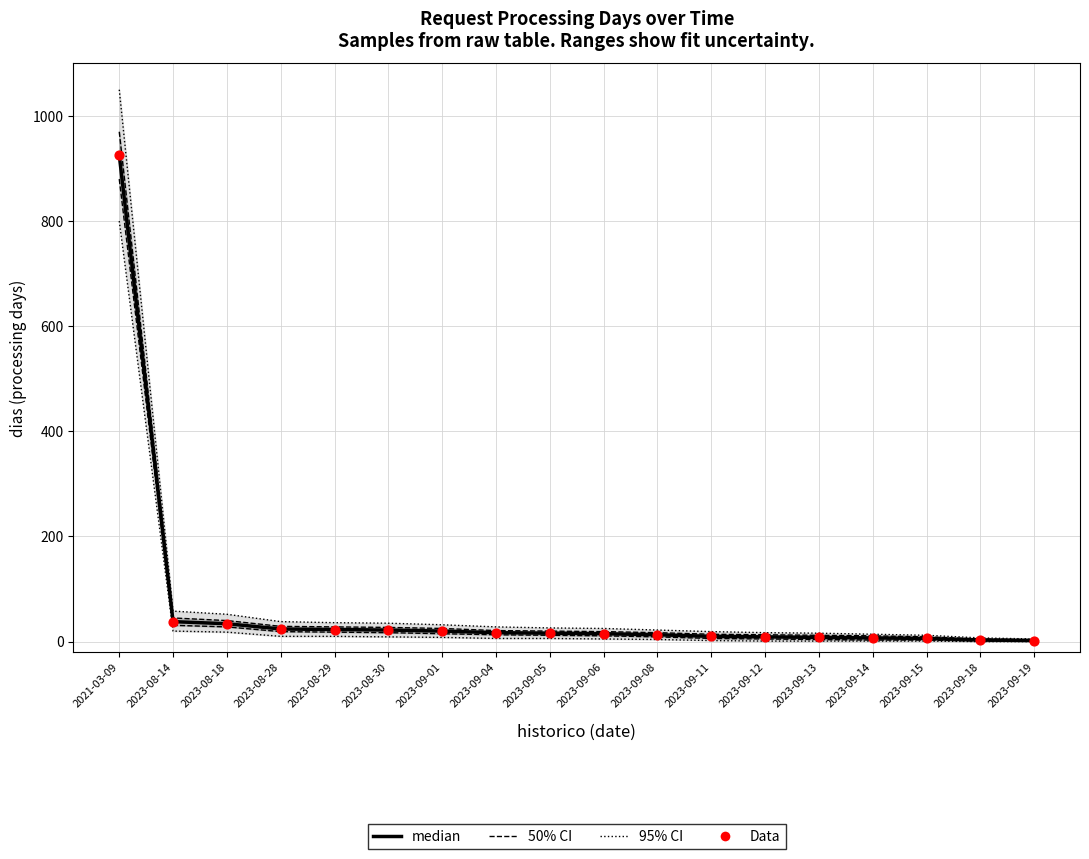

Is the value of 50% CI at 2023-09-06 greater than the value of median at 2023-09-05?

Yes